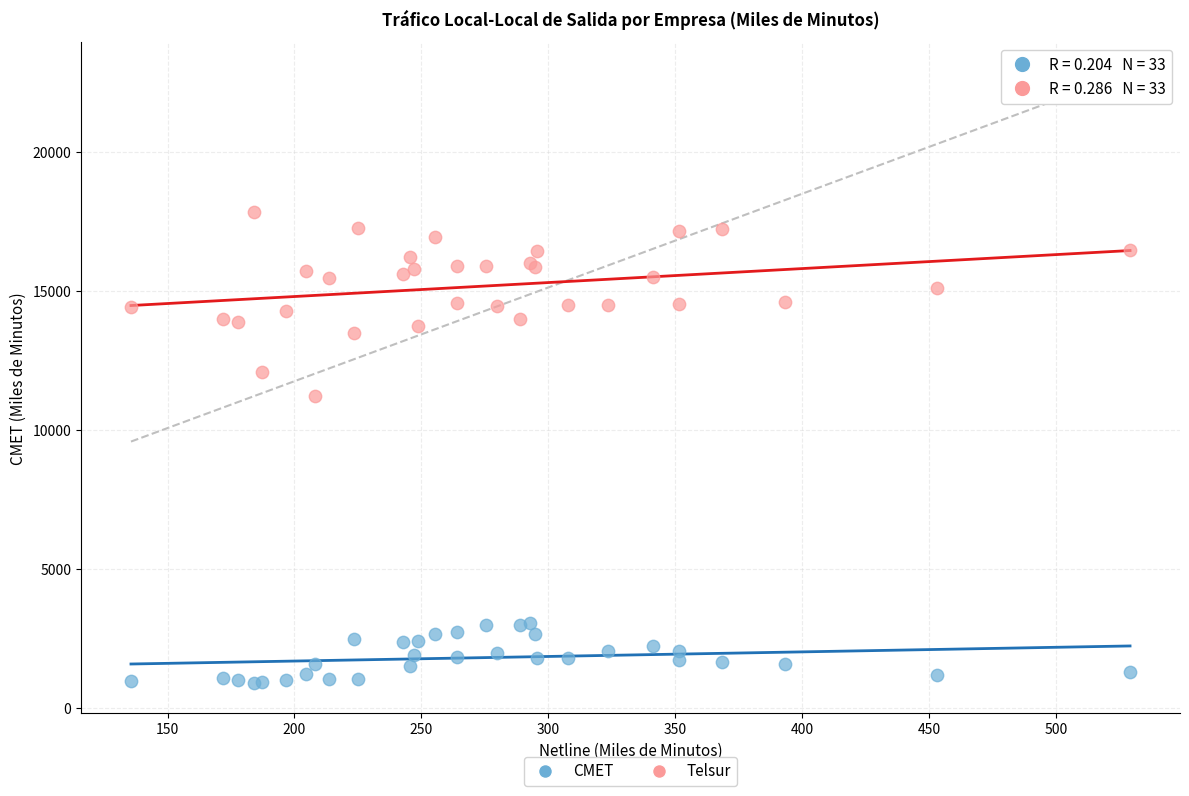

What is the X range (max minus min) for the scatter plot?

393.5